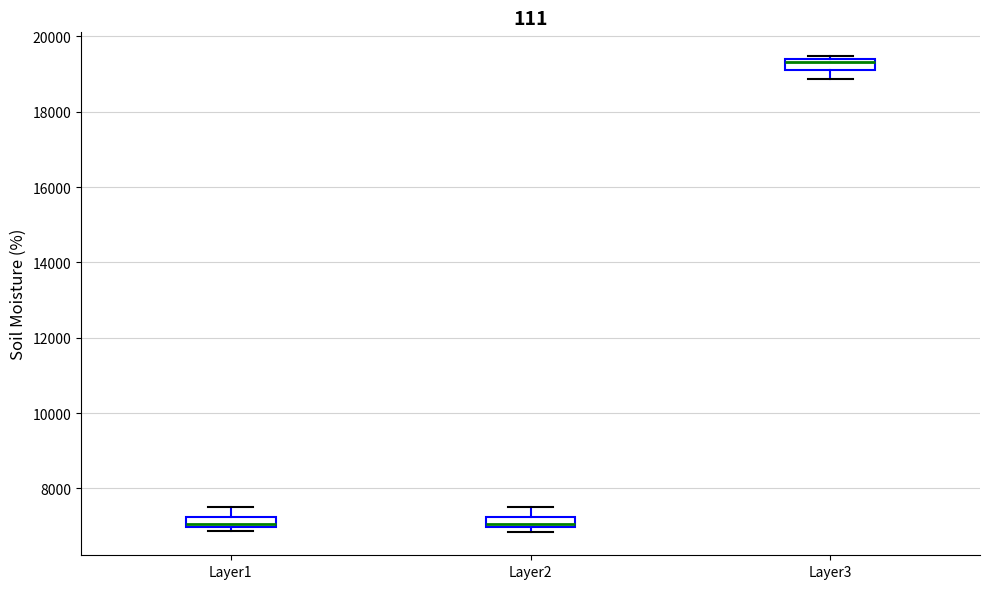

Where is the upper edge of the box for Layer2 on the y-axis? The values are not printed on the chart, so give them approximately, as read against the axis.

7200